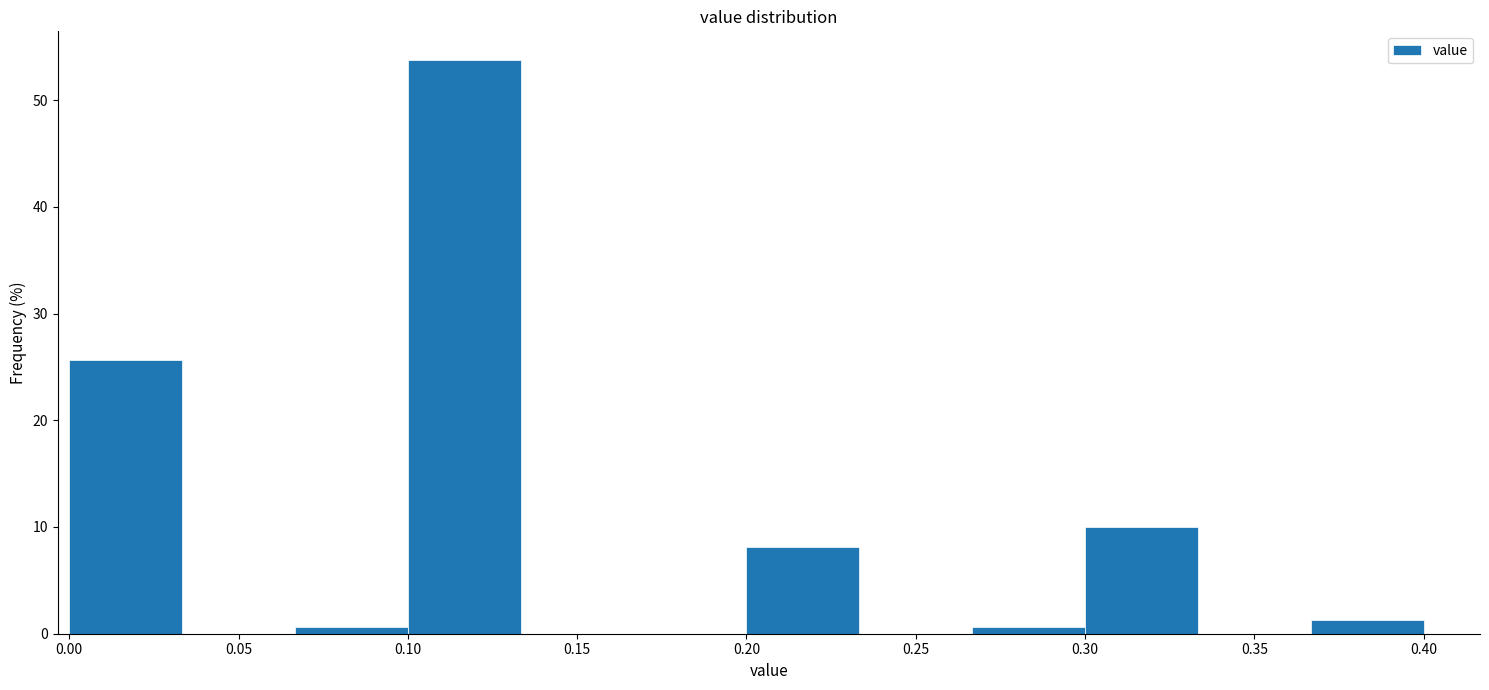

How tall is the bar that spans 0.365 to 0.400 on the x-axis? Neither the bar edges nor the heights are printed on the chart, so give them approximately, as read against the axes.

1